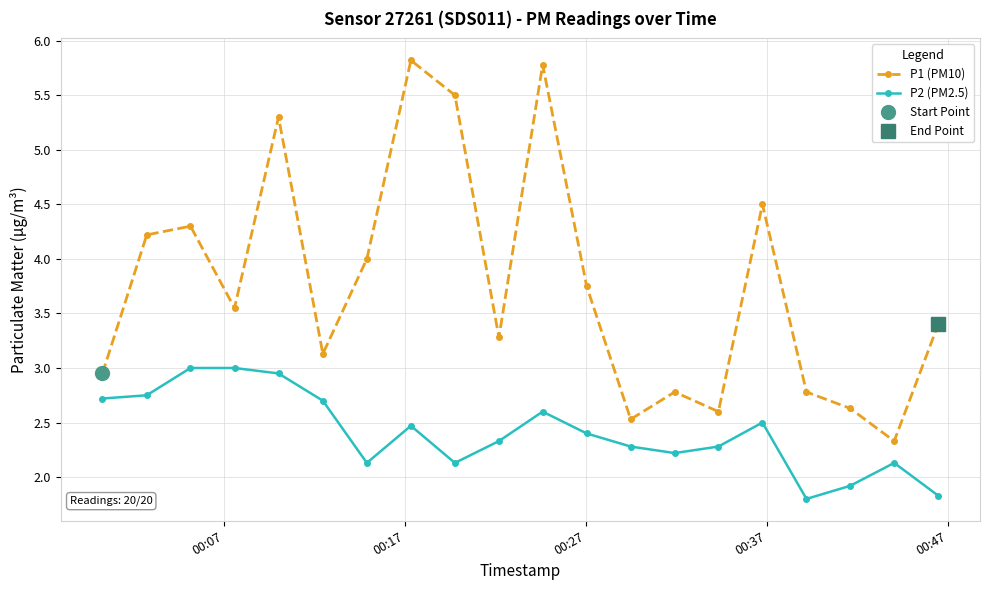

True or false: P2 (PM2.5) has more than 1 points higher than both neighbors.

True